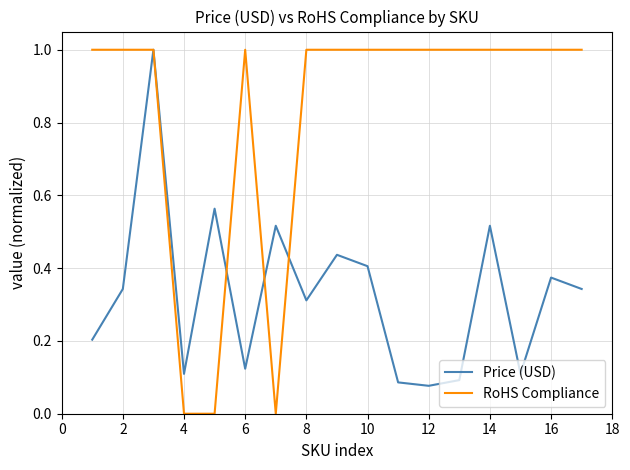

In Price (USD), how many points are lower than both neighbors (excluding endpoints)?

5